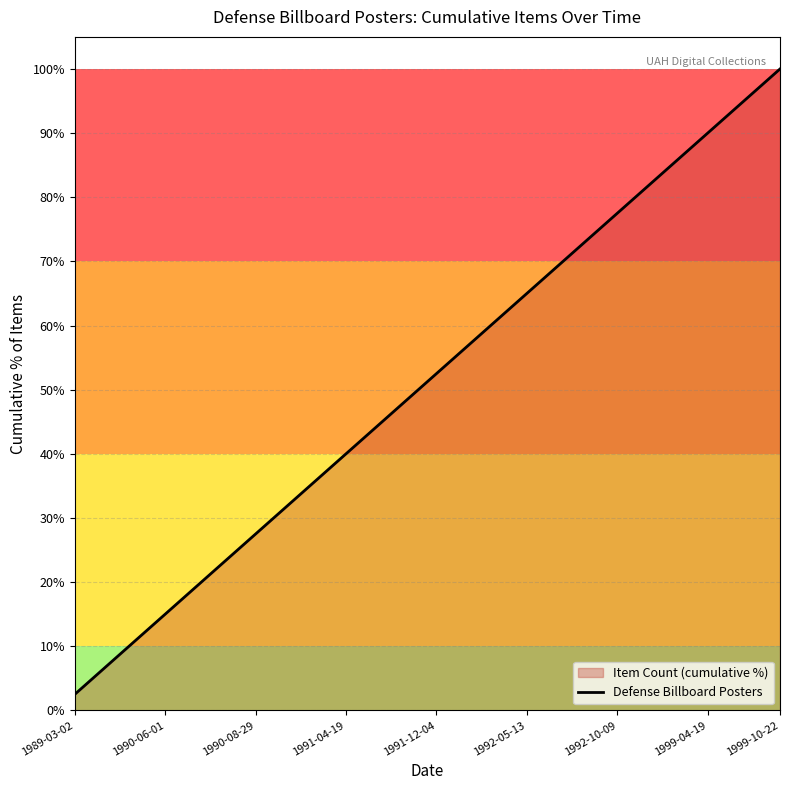

What is the sum of all values?

2050.0